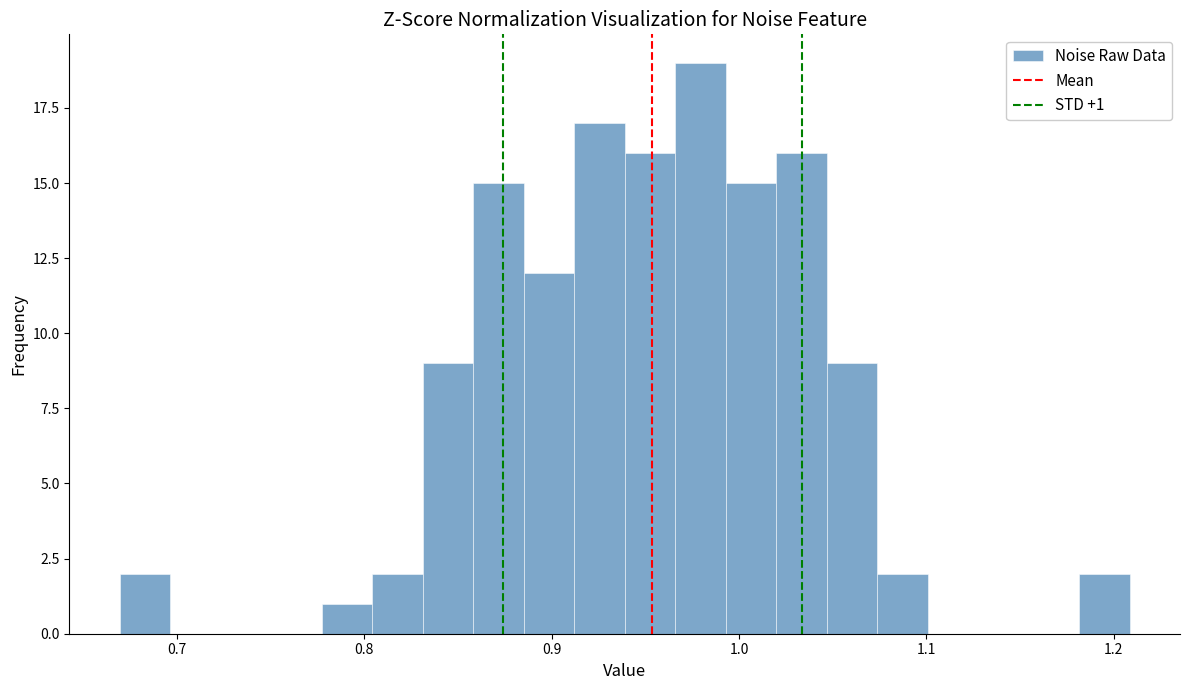

Read against the x-axis, roughly where is the centre of the tallest bar?

0.98